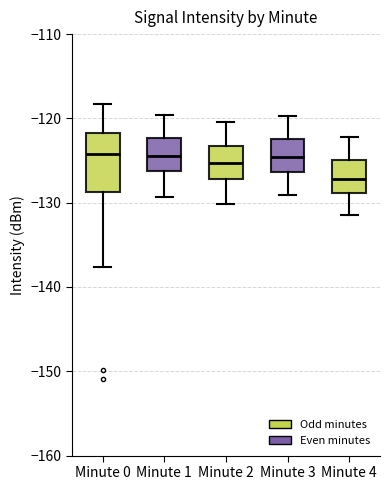

Where does the upper whisker of the box for Minute 2 end on the y-axis? The values are not printed on the chart, so give them approximately, as read against the axis.

-120